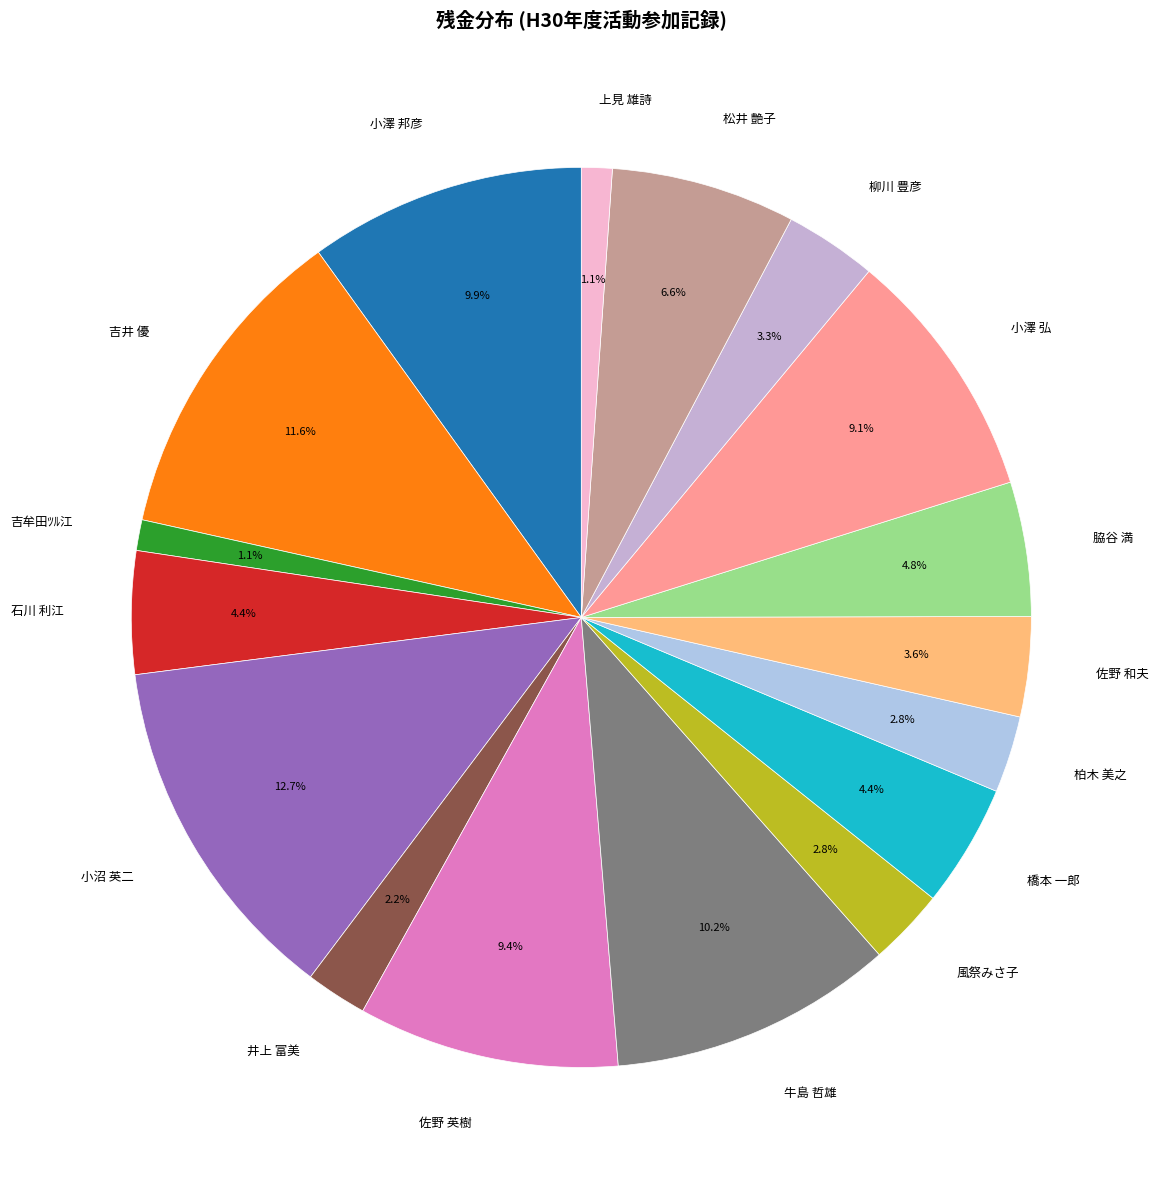

Approximately how many times larger is the value at 脇谷 満 compared to 佐野 英樹?

0.5